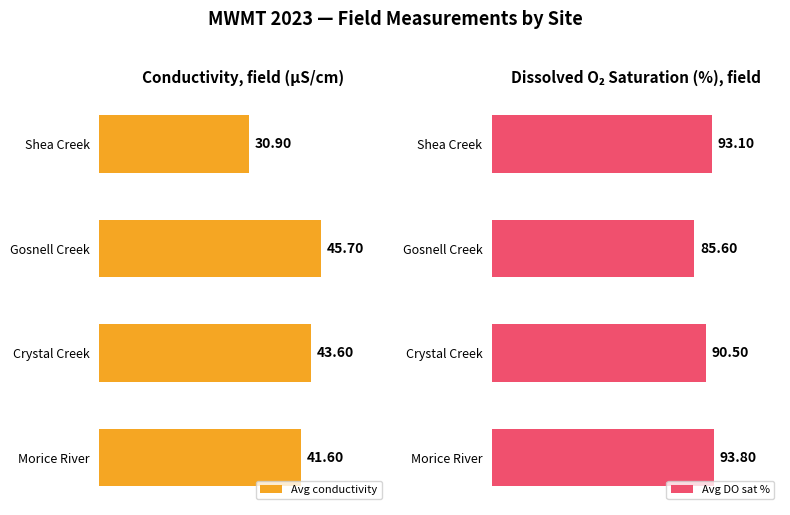

What is the smallest value displayed?

30.9